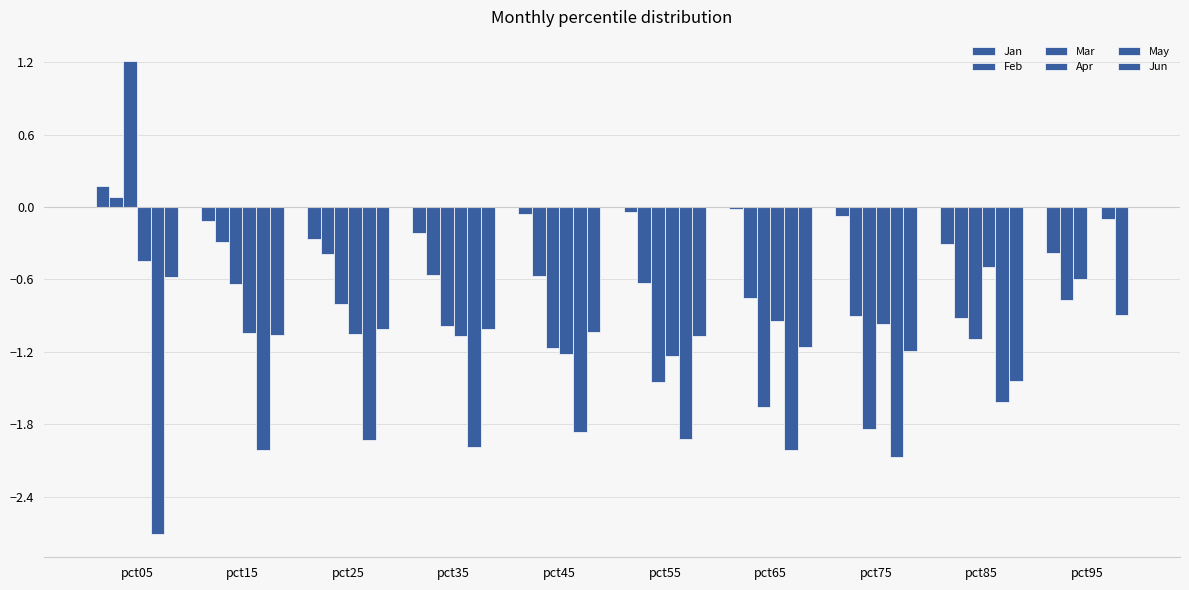

What is the value of the Apr bar at the 4th from the left?

-1.1